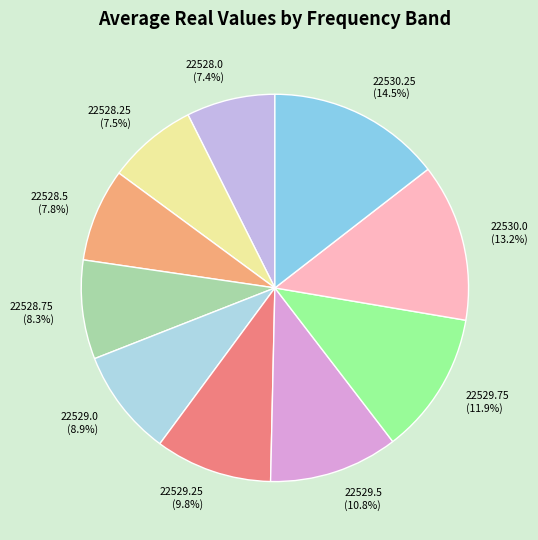

Combined, do 22528.75 (8.3%) and 22530.25 (14.5%) account for over 50%?

No